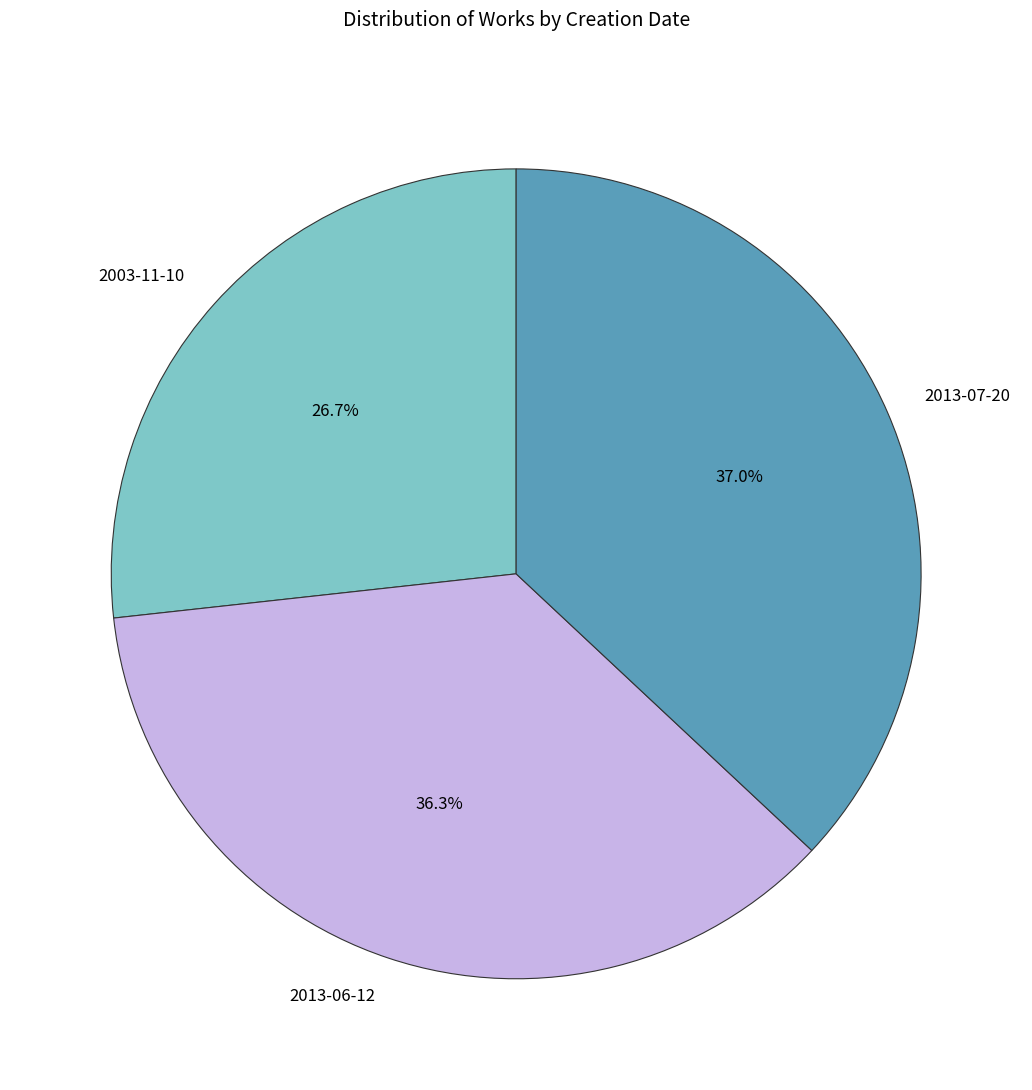

To the nearest percent, what is the difference between the 2003-11-10 and 2013-07-20 slice percentages?

10%